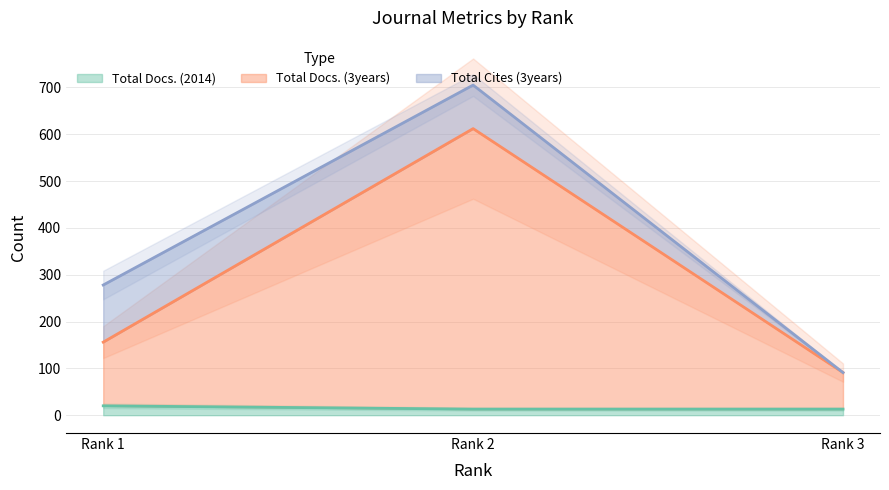

At how many categories does at least one series exceed 91?

2